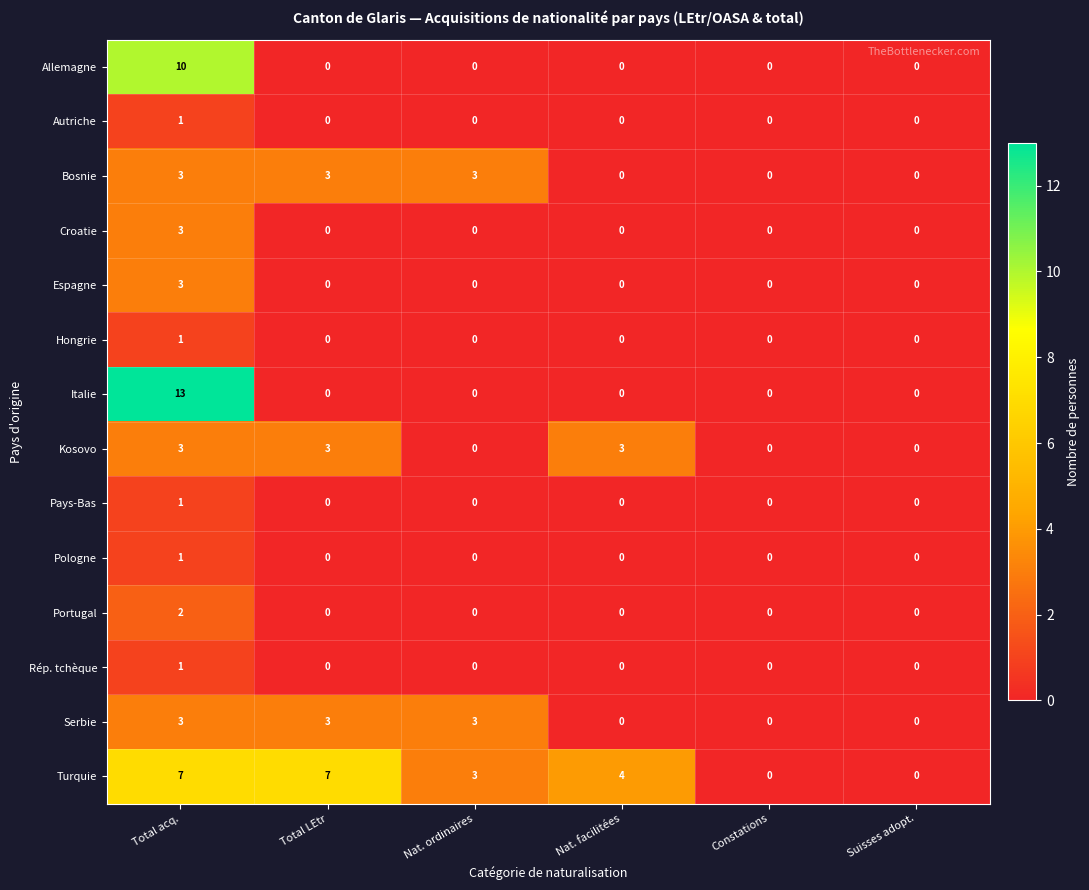

The value of Pologne at Total acq. is 2. True or false?

False